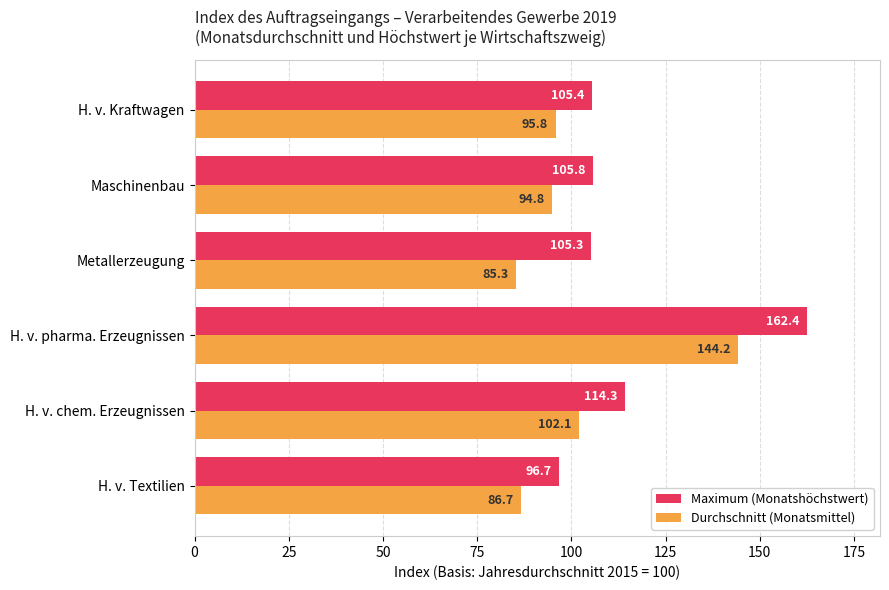

Which series has the largest total across all categories?

Maximum (Monatshöchstwert)